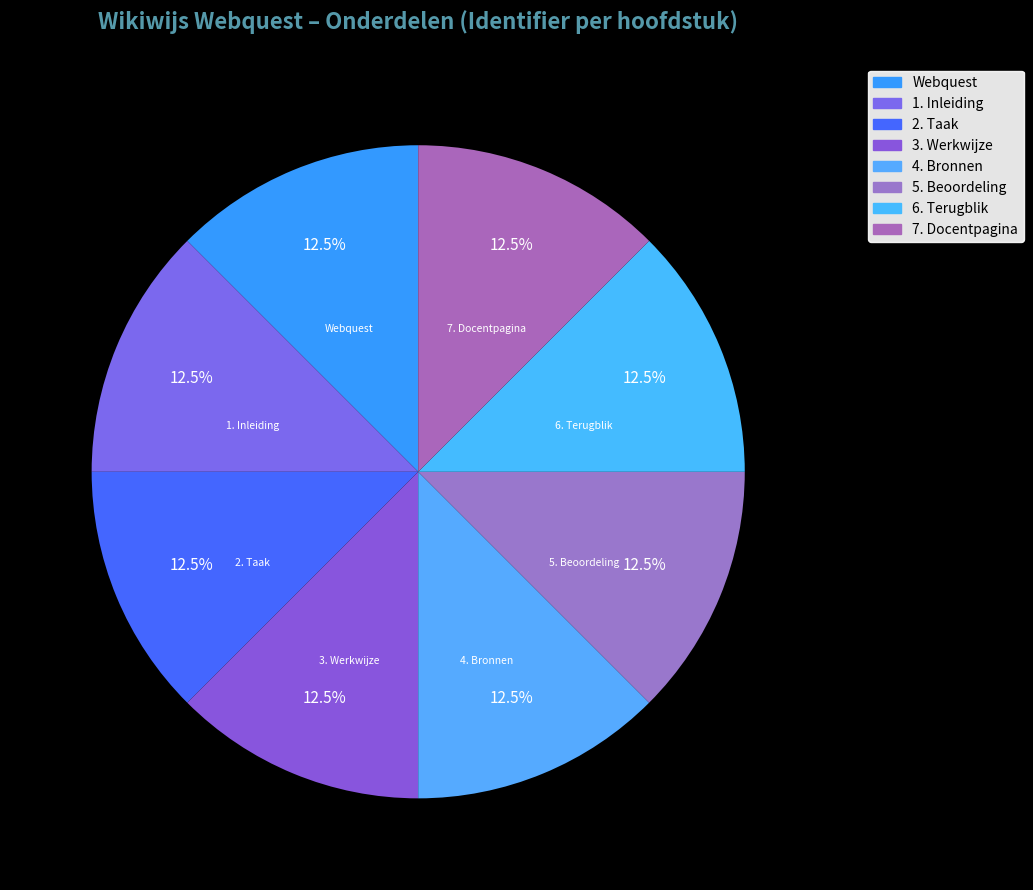

Combined, do 2. Taak and 5. Beoordeling account for over 50%?

No